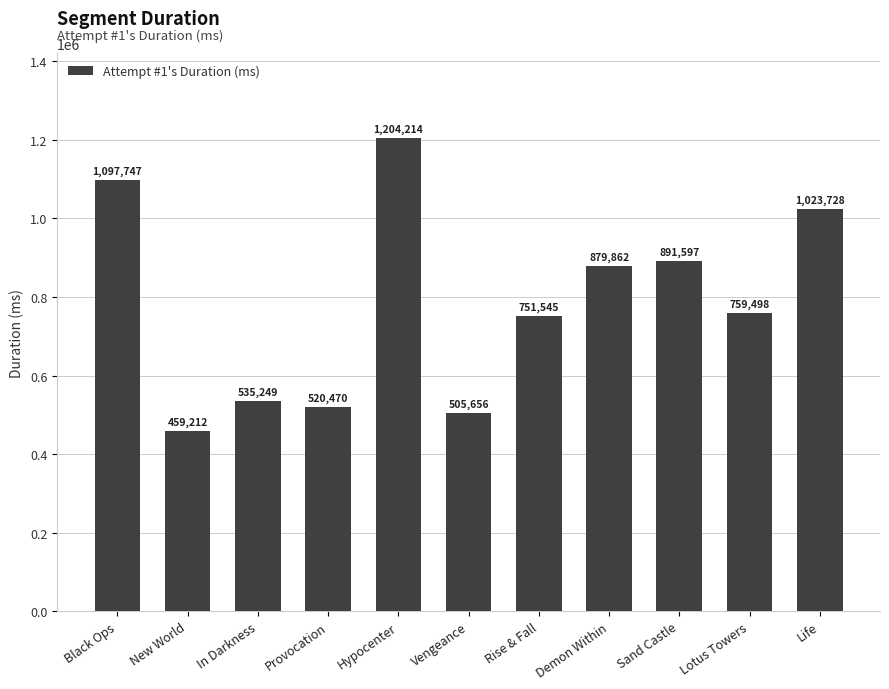

What is the label of the 1st bar from the right?

Life